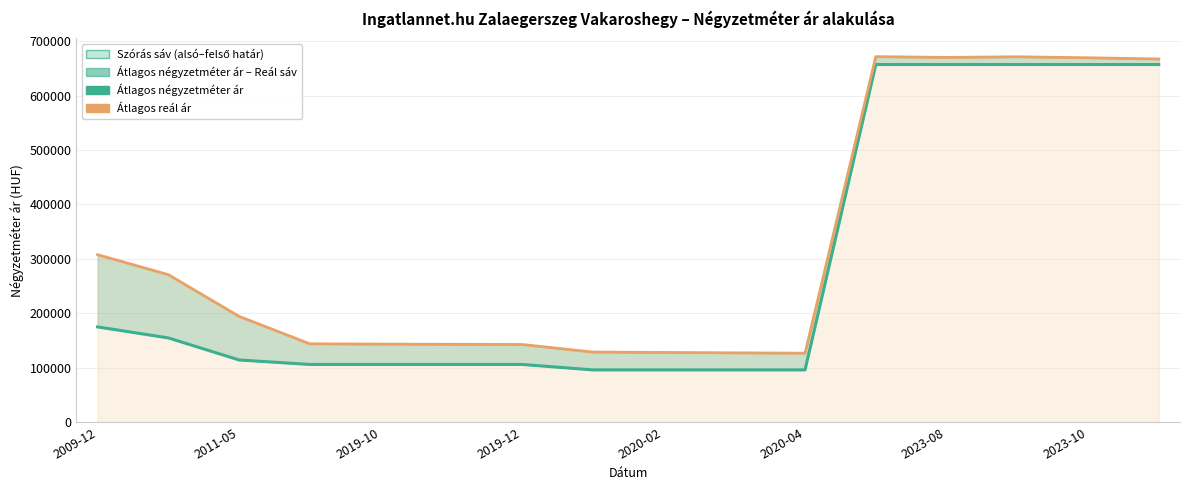

True or false: Átlagos reál ár has a value of 65275 at 2020-04.

False